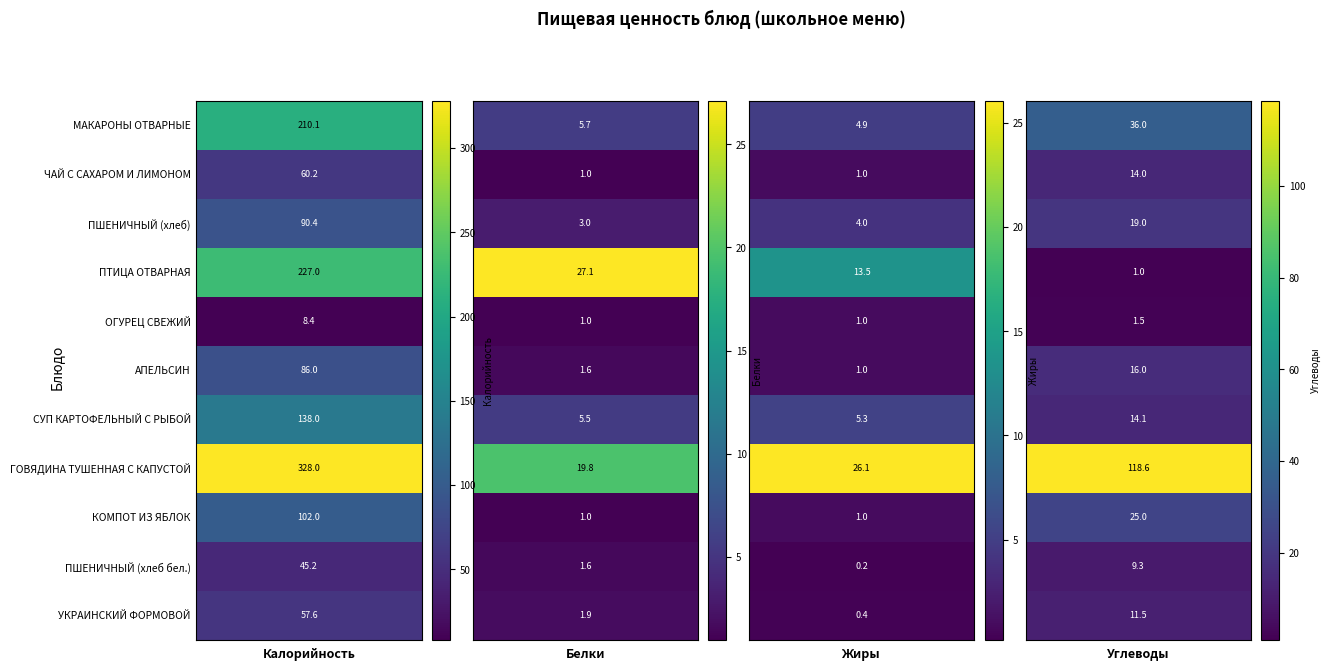

What is the difference between the second highest and second lowest values in the ЧАЙ С САХАРОМ И ЛИМОНОМ series?

13.0